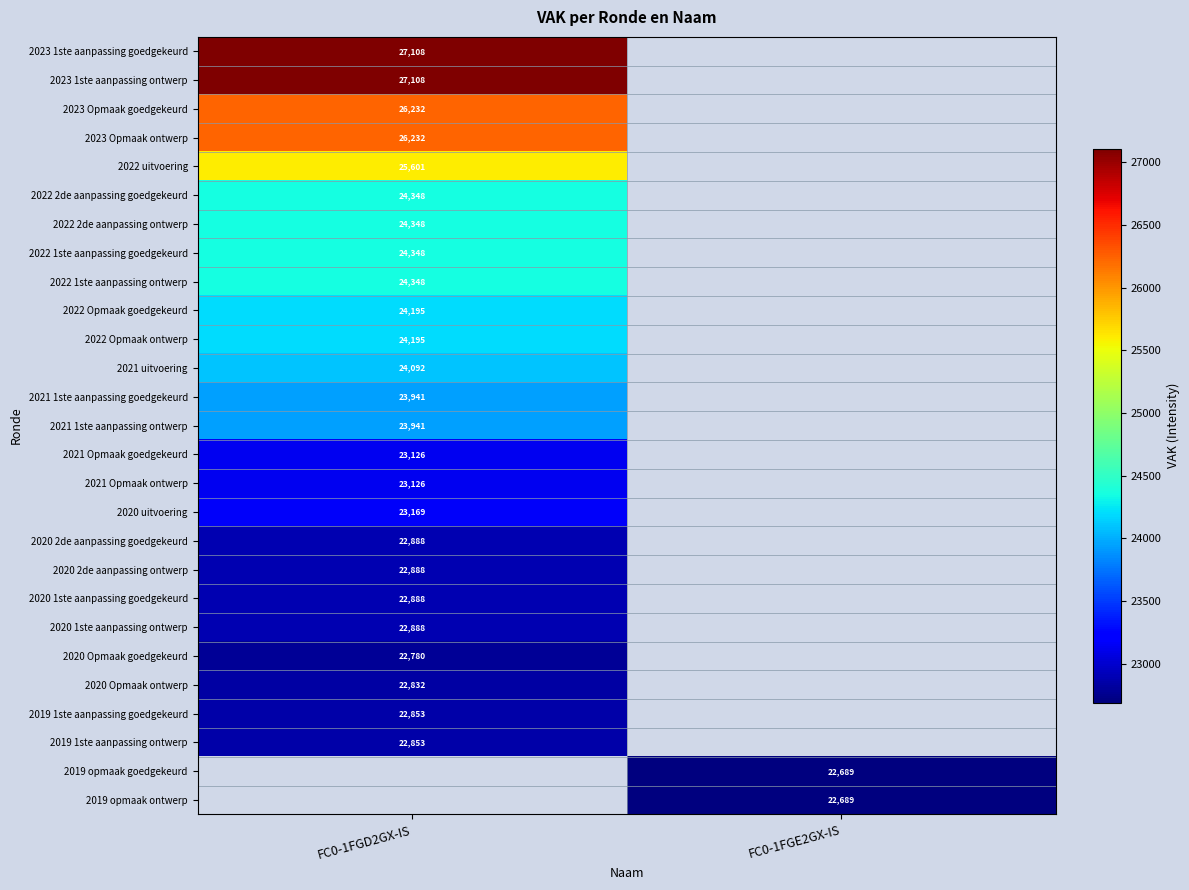

Is the value of 2023 Opmaak goedgekeurd at FC0-1FGD2GX-IS greater than the value of 2019 1ste aanpassing goedgekeurd at FC0-1FGD2GX-IS?

Yes